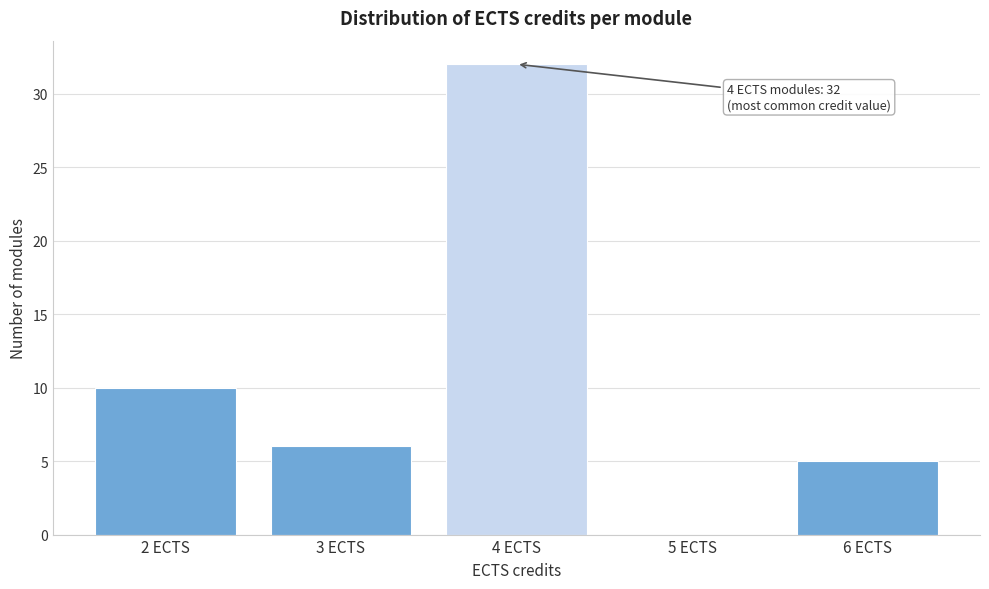

Reading left to right, list all the values displayed in this chart.

2 ECTS=10	3 ECTS=6	4 ECTS=32	5 ECTS=0	6 ECTS=5